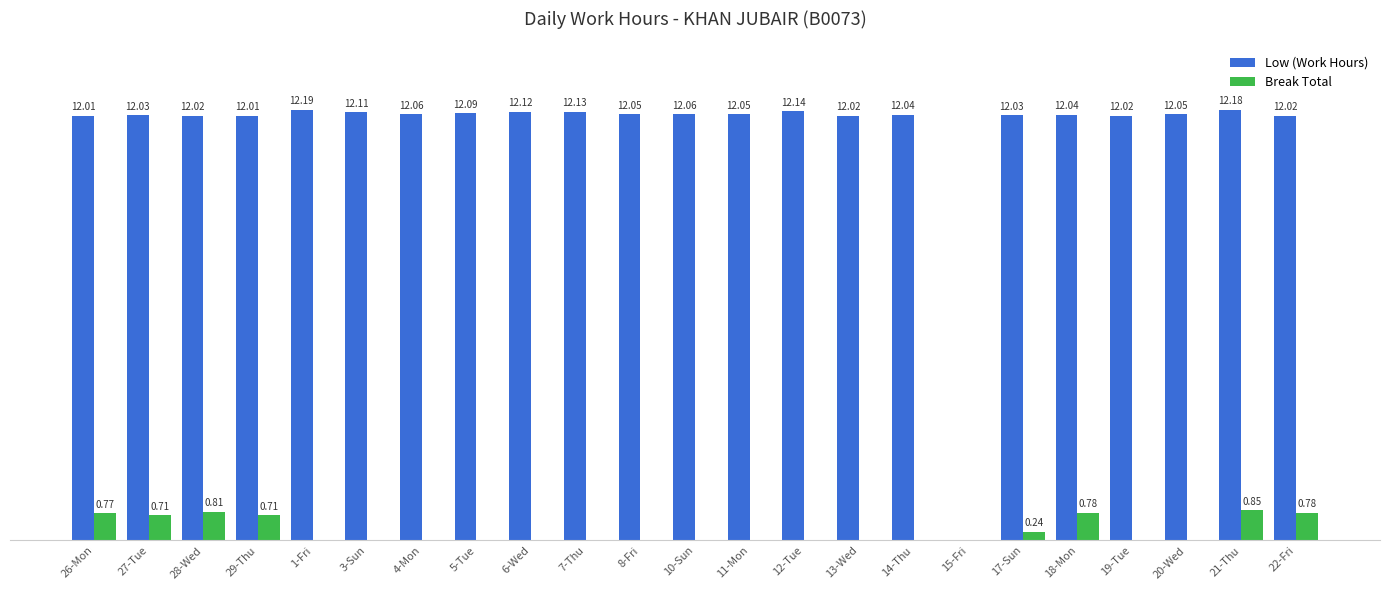

Between 4-Mon and 14-Thu, which series saw the biggest shift?

Low (Work Hours)